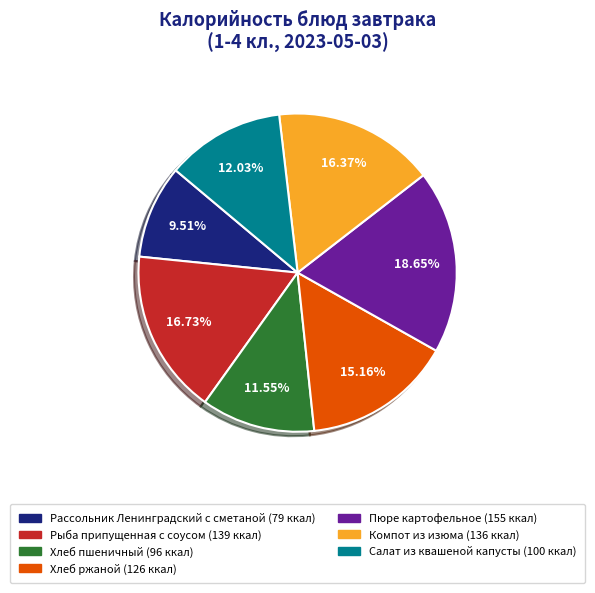

Combined, do Пюре картофельное and Рыба припущенная с соусом account for over 50%?

No